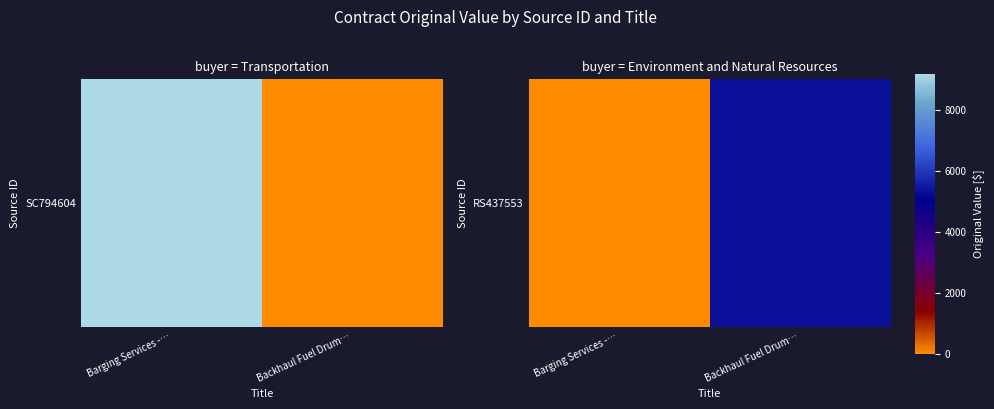

Which category has the highest value across all series?

Backhaul Fuel Drum…